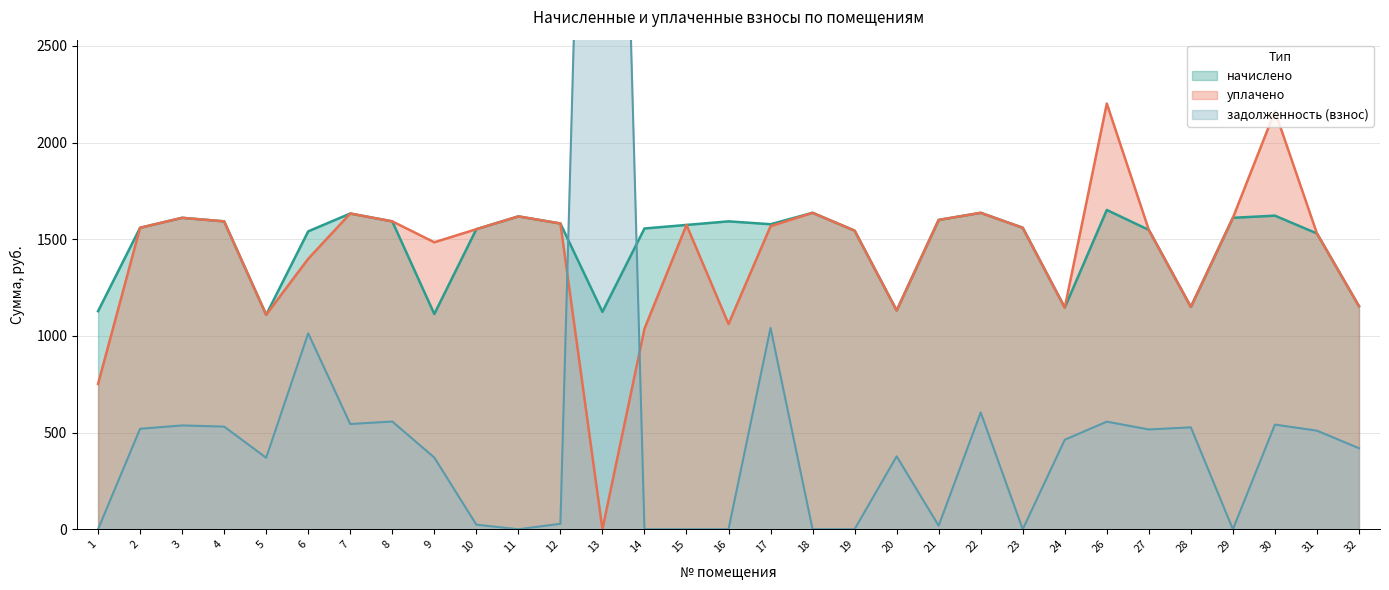

What is the maximum value shown in the chart?

7900.2